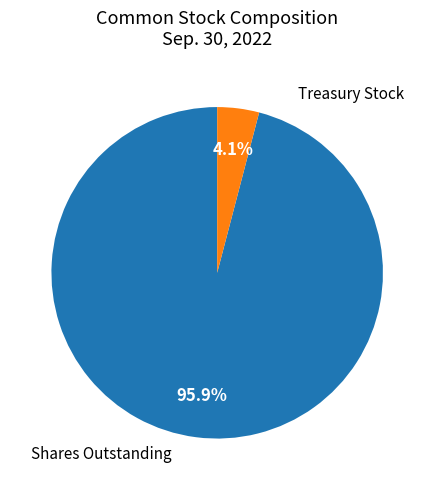

Is there a majority slice in this chart?

Yes